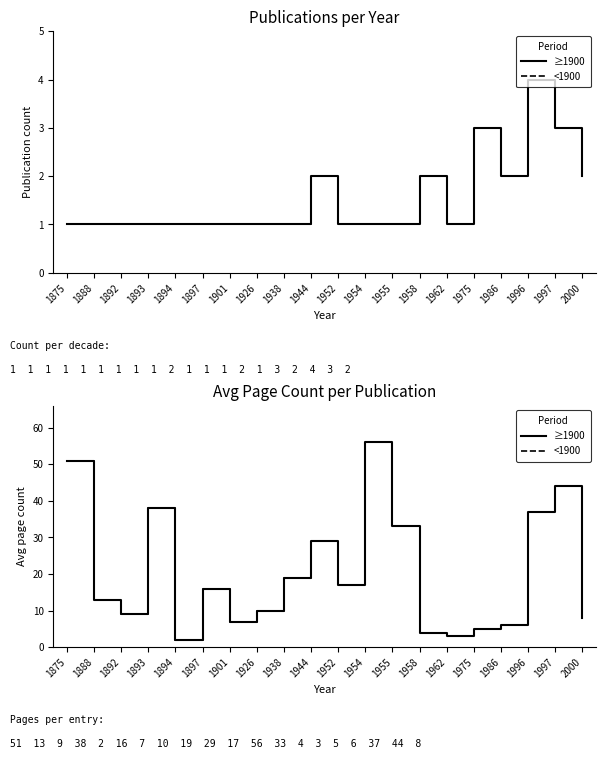

How many lines are shown in the chart?

2